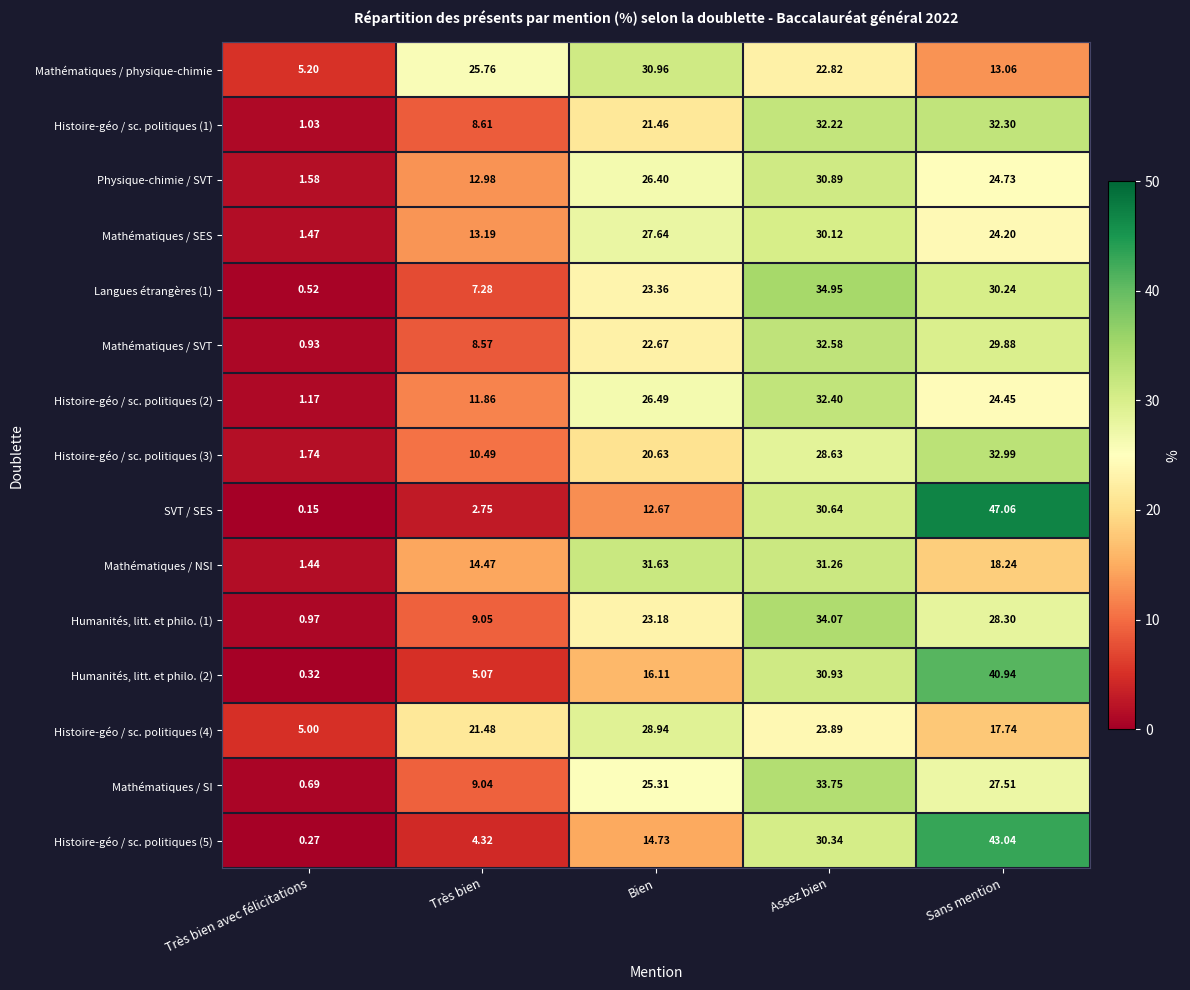

Is the value of Histoire-géo / sc. politiques (4) at Très bien avec félicitations greater than the value of Histoire-géo / sc. politiques (1) at Assez bien?

No